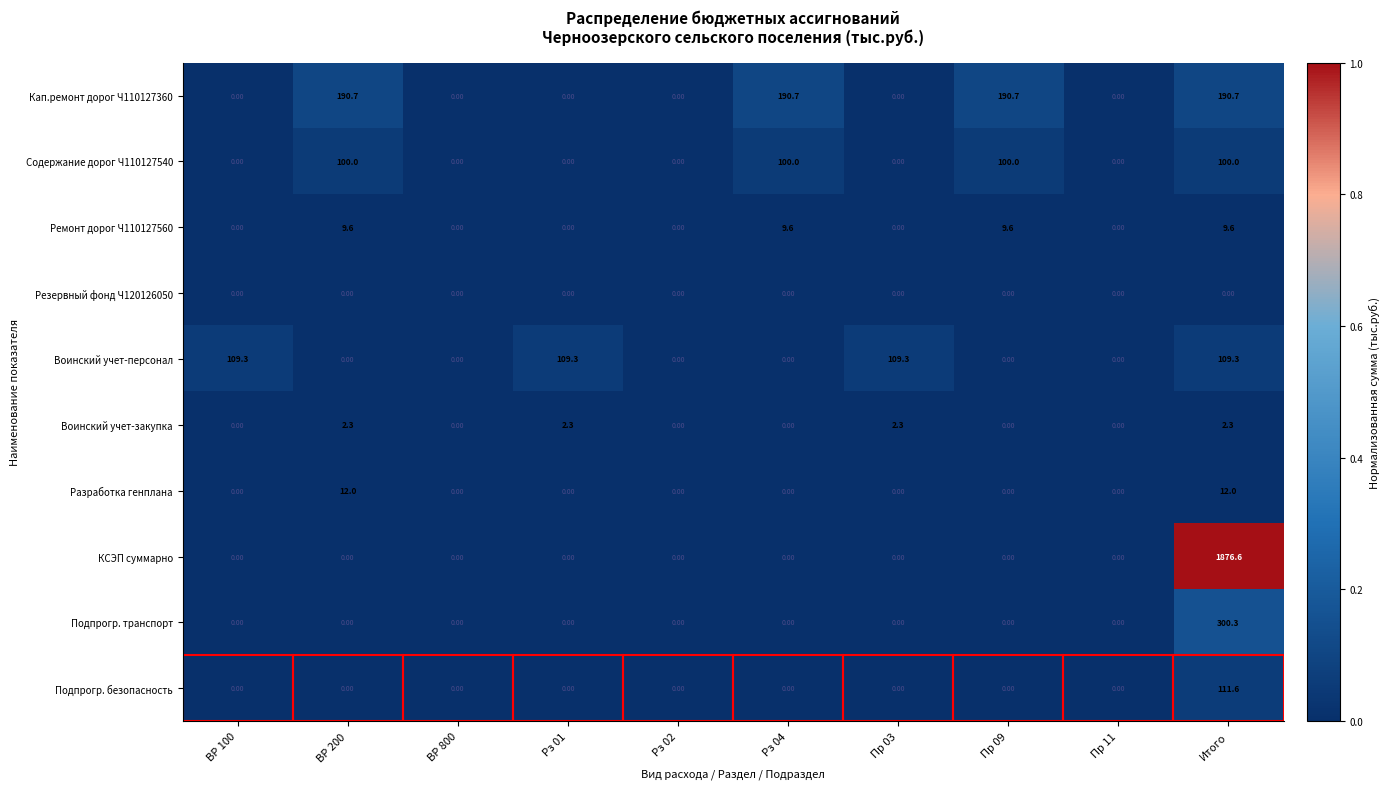

What is the total value across all series at Итого?

2712.4